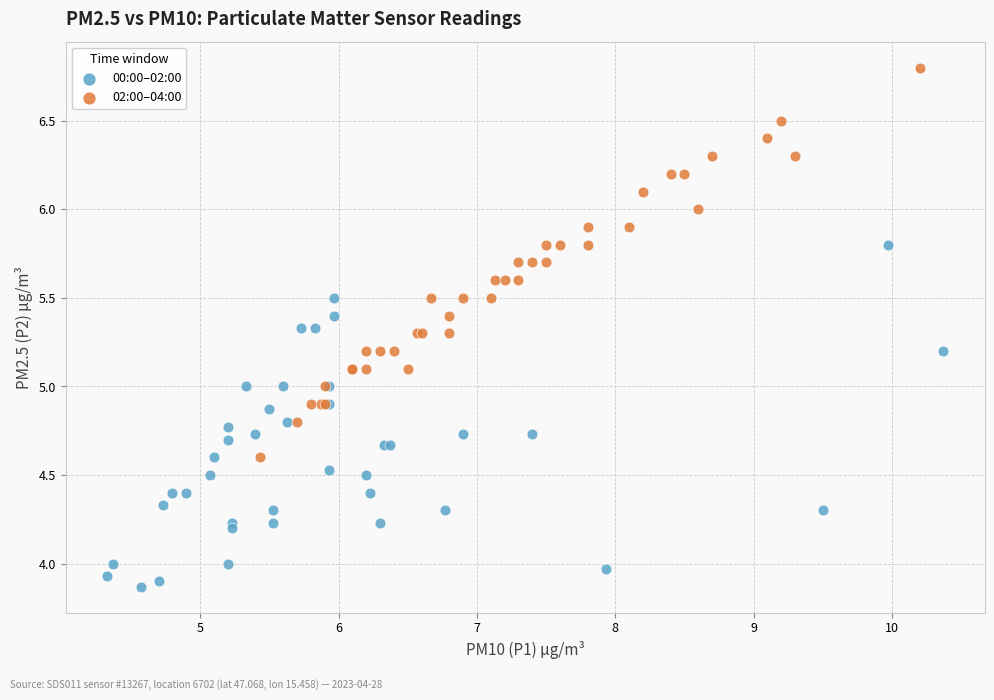

What are all the series names shown in the legend?

00:00–02:00, 02:00–04:00